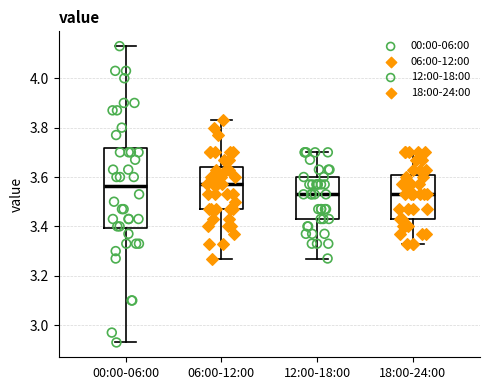

Reading left to right, read every box against the y-axis: the position of its median line, the range the box covers, and the ends of its whiskers. The values are not printed on the chart, so give them approximately, as read against the axis.

00:00-06:00: median 3.56, box 3.40 to 3.72, whiskers 2.94 to 4.14
06:00-12:00: median 3.58, box 3.48 to 3.64, whiskers 3.28 to 3.84
12:00-18:00: median 3.54, box 3.44 to 3.60, whiskers 3.28 to 3.70
18:00-24:00: median 3.54, box 3.44 to 3.60, whiskers 3.34 to 3.70